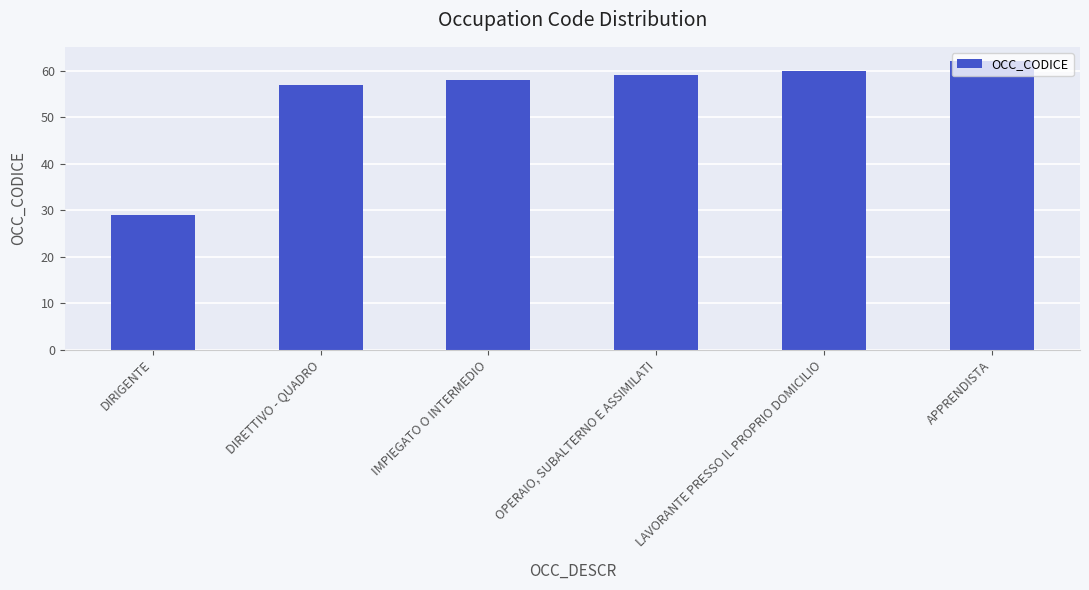

What is the label of the 6th bar from the left?

APPRENDISTA